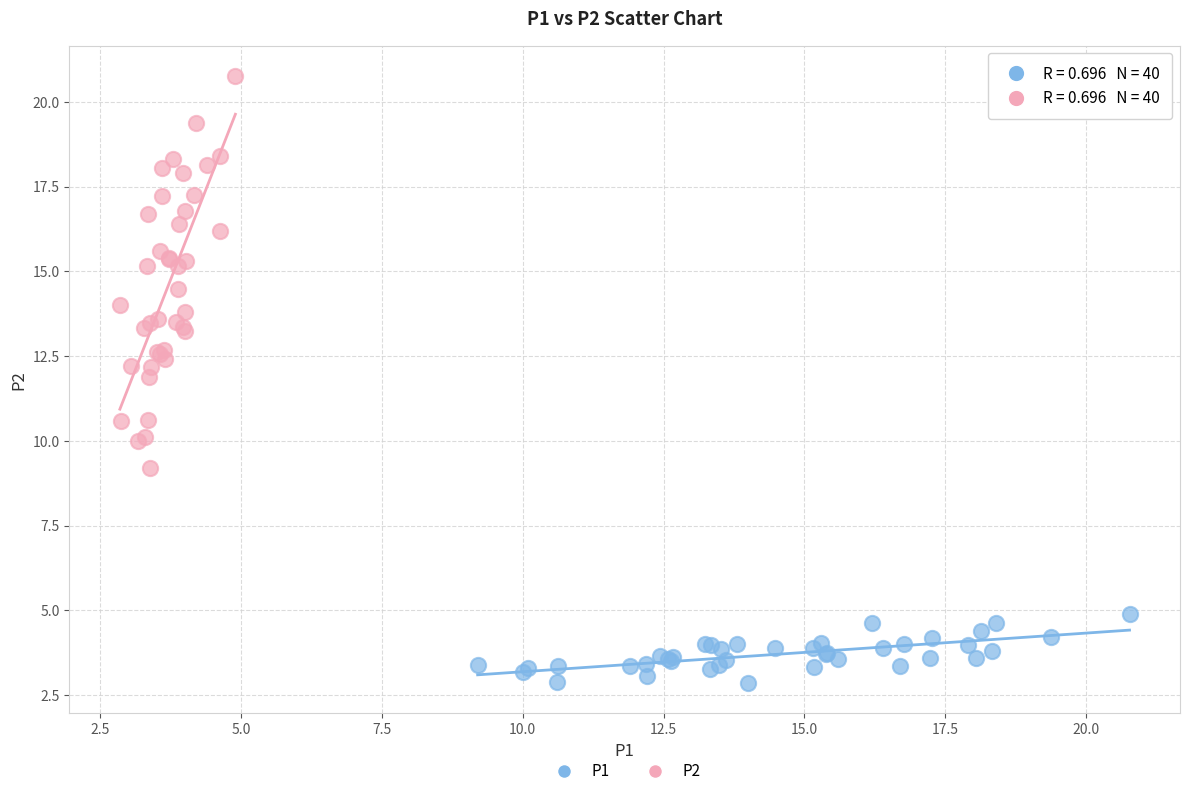

Which series reaches the minimum Y coordinate?

P1